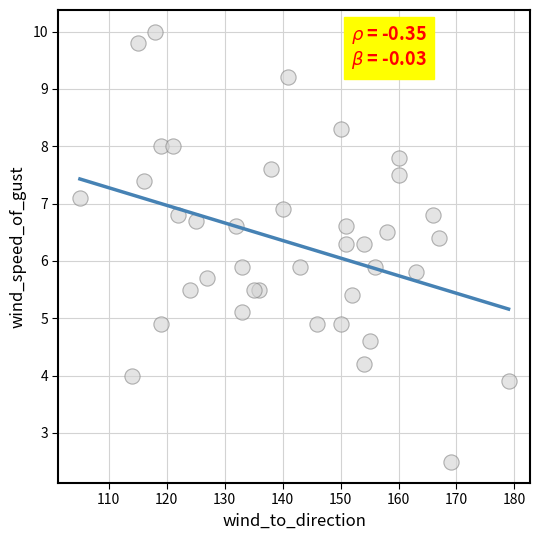

What is the range of X values (max minus min)?

74.0